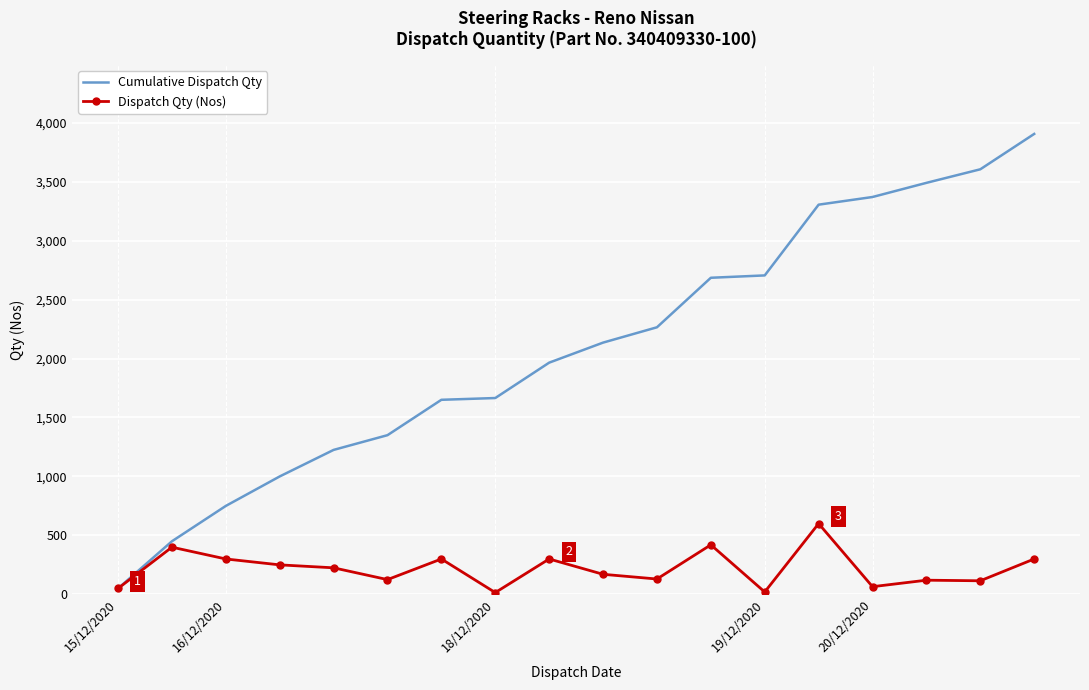

Which series has the widest spread of values?

Cumulative Dispatch Qty